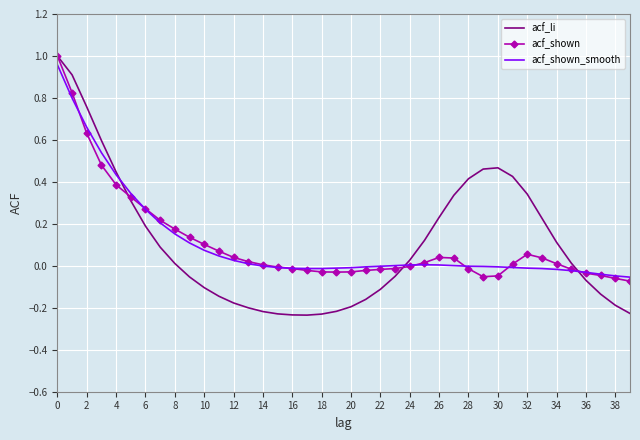

Which series has the widest spread of values?

acf_li